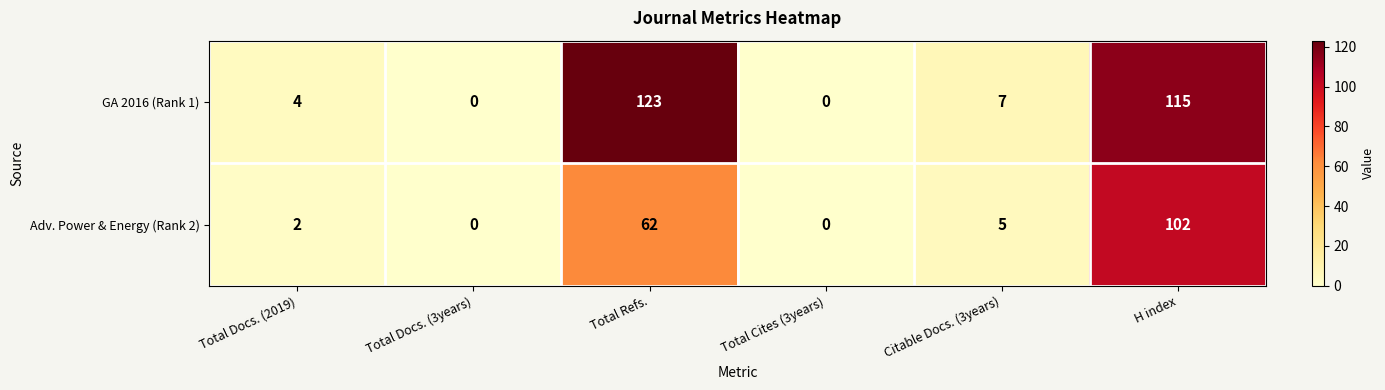

Rank the series by their maximum value, from lowest to highest.

Adv. Power & Energy (Rank 2), GA 2016 (Rank 1)